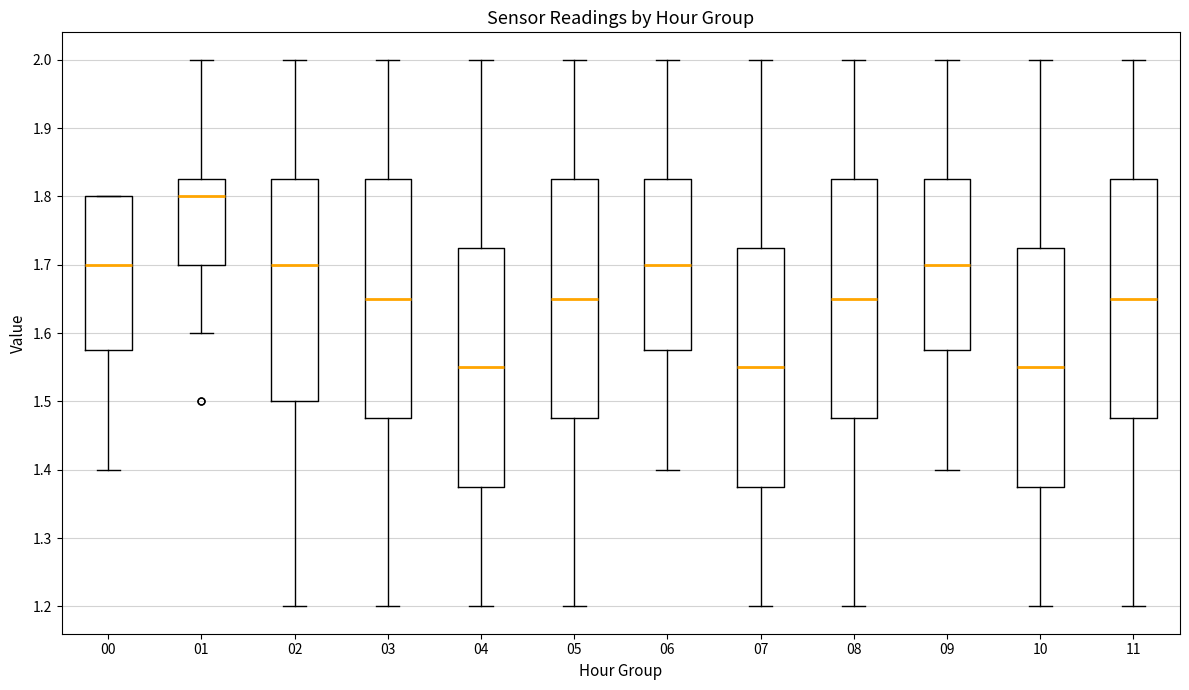

Where does the lower whisker of the box at x = 02 end on the y-axis? The values are not printed on the chart, so give them approximately, as read against the axis.

1.20